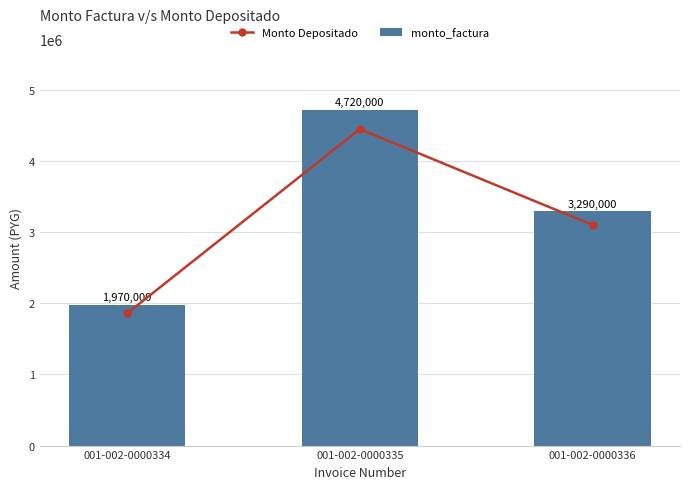

Between 001-002-0000335 and 001-002-0000336, which series saw the biggest shift?

monto_factura